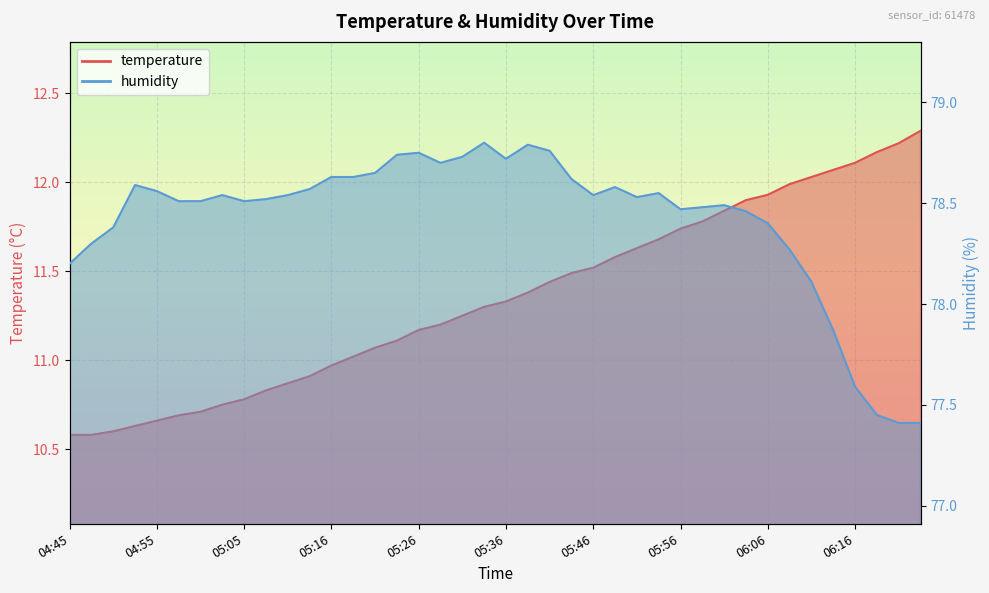

Which series has the largest total across all categories?

humidity